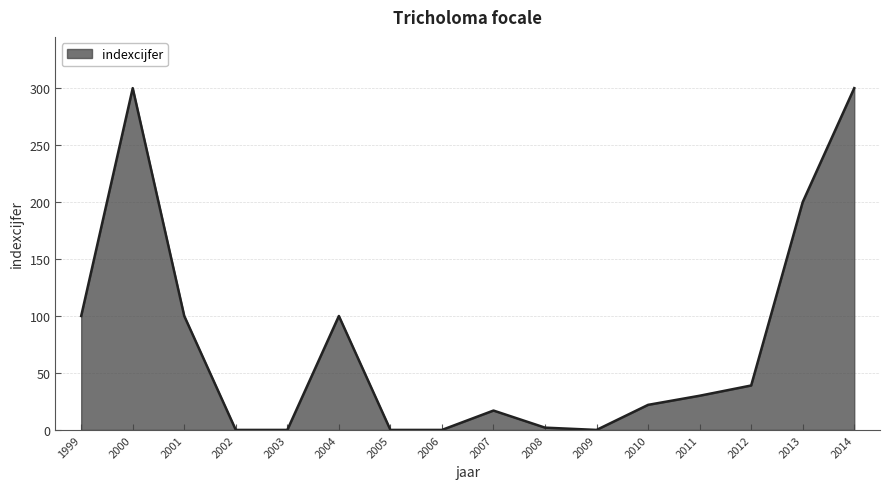

What is the difference between the maximum and minimum values?

300